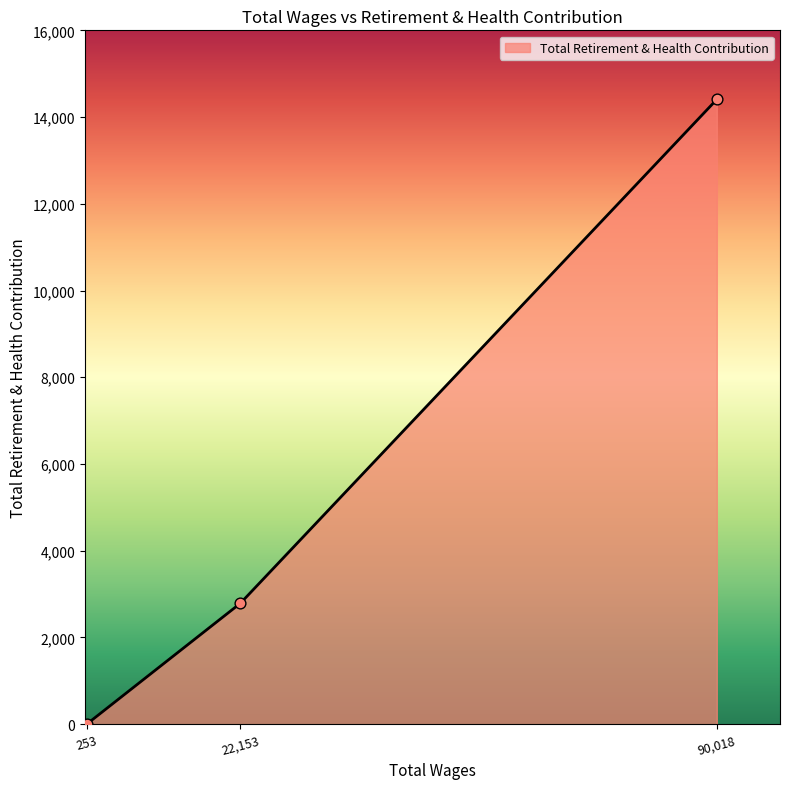

Which has a higher value, 22,153 or 253?

22,153